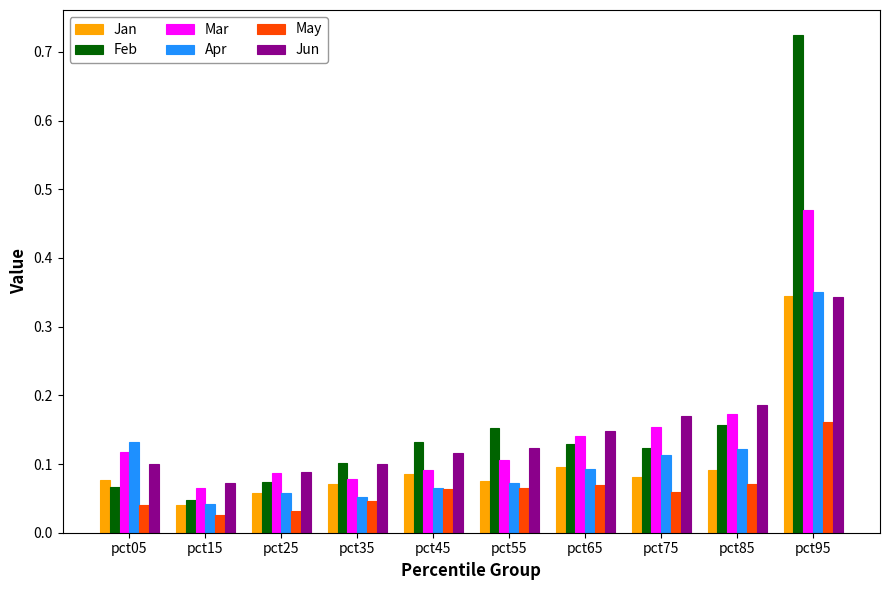

Which series changed the most between pct55 and pct85?

Mar